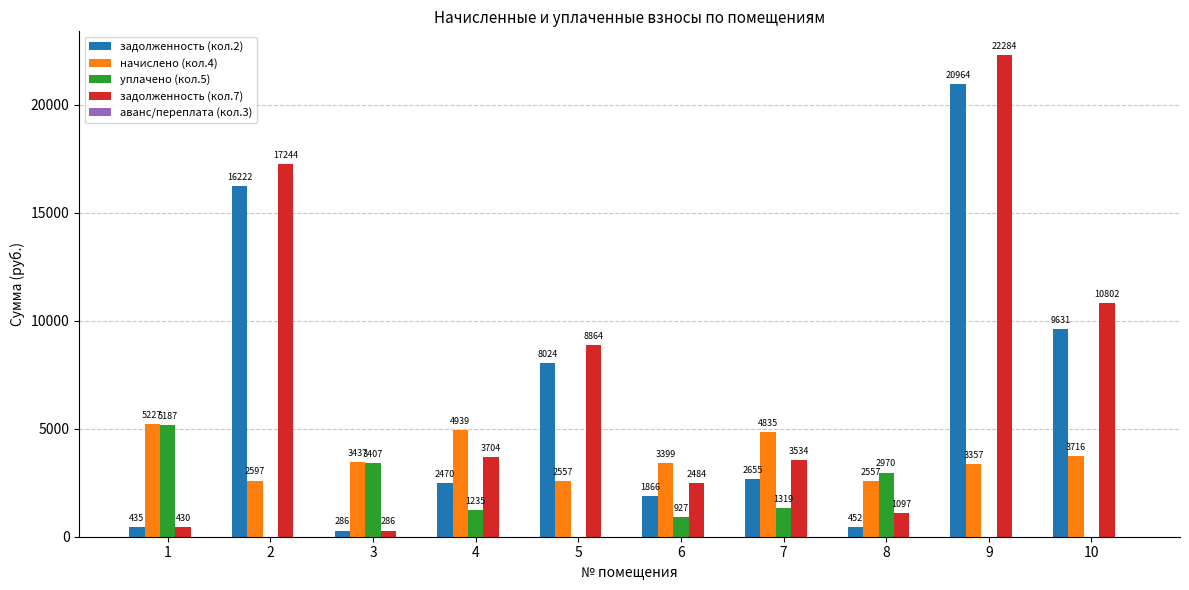

At which category is the sum across all series the highest?

9